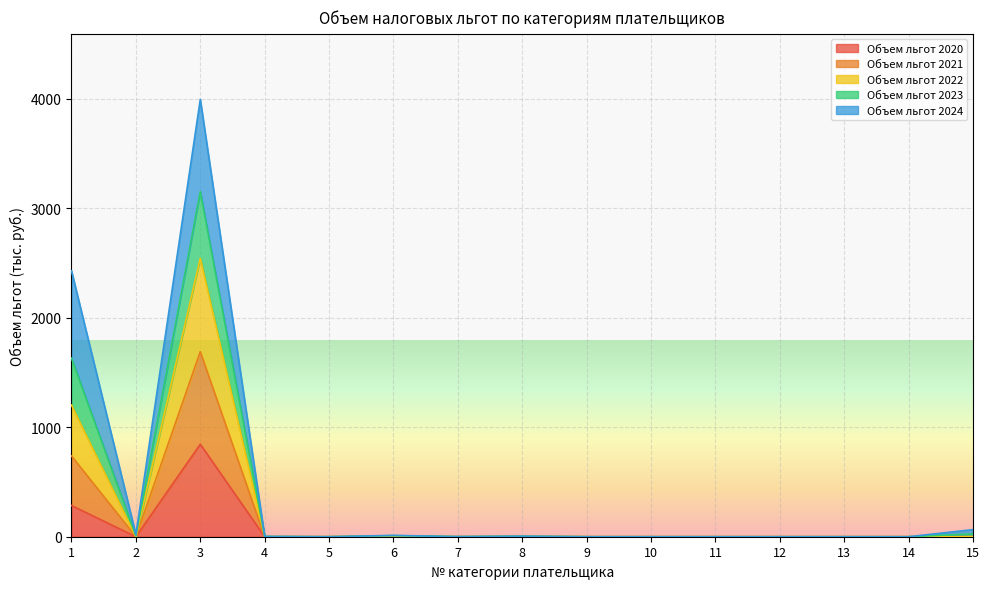

What are all the series names shown in the legend?

Объем льгот 2020, Объем льгот 2021, Объем льгот 2022, Объем льгот 2023, Объем льгот 2024